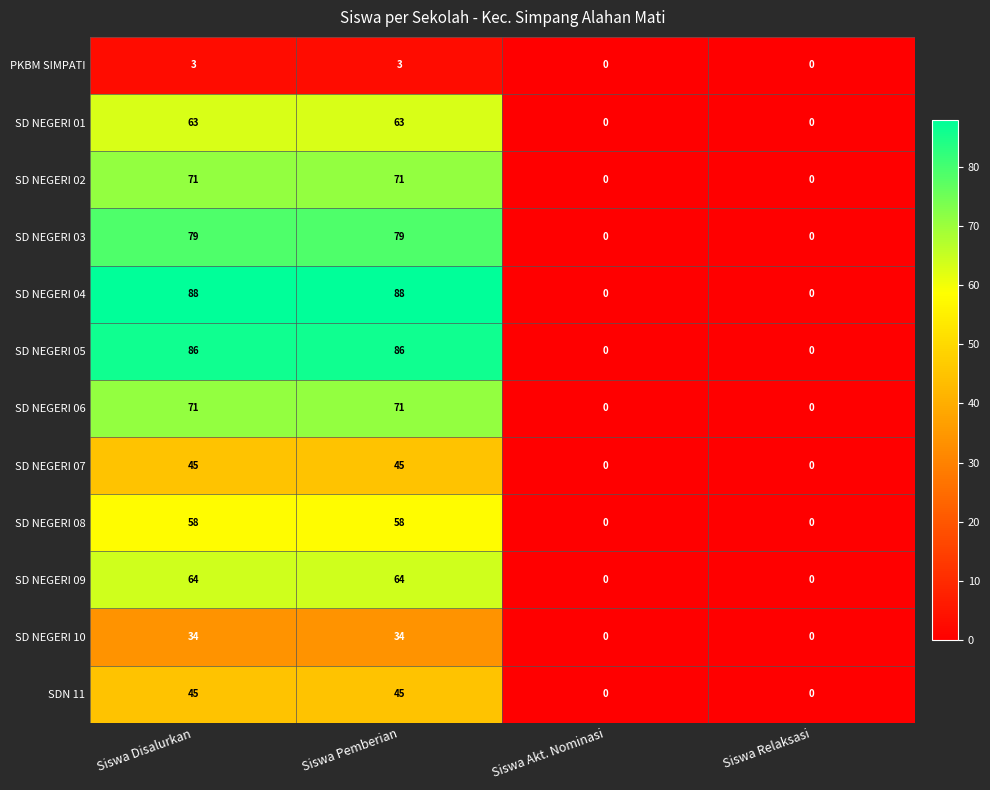

Count the SD NEGERI 08 values in the range 0 to 58.

4